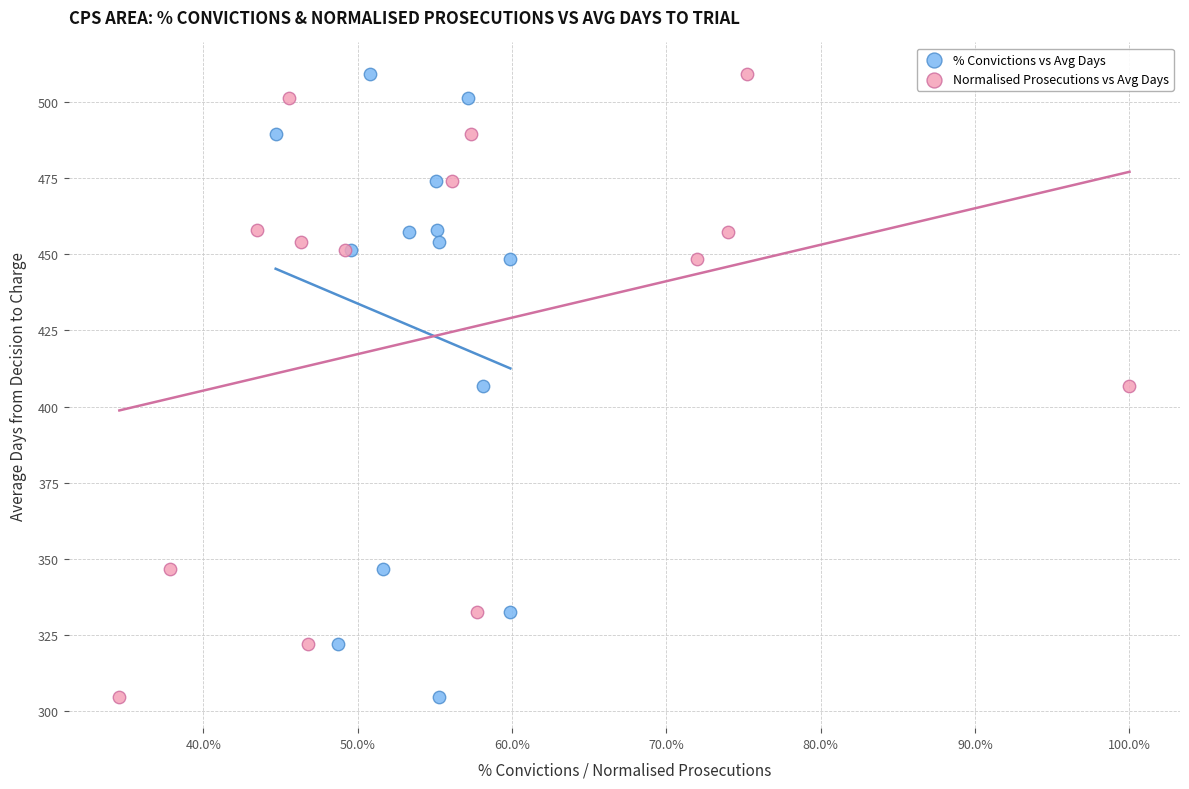

What are all the series names shown in the legend?

% Convictions vs Avg Days, Normalised Prosecutions vs Avg Days